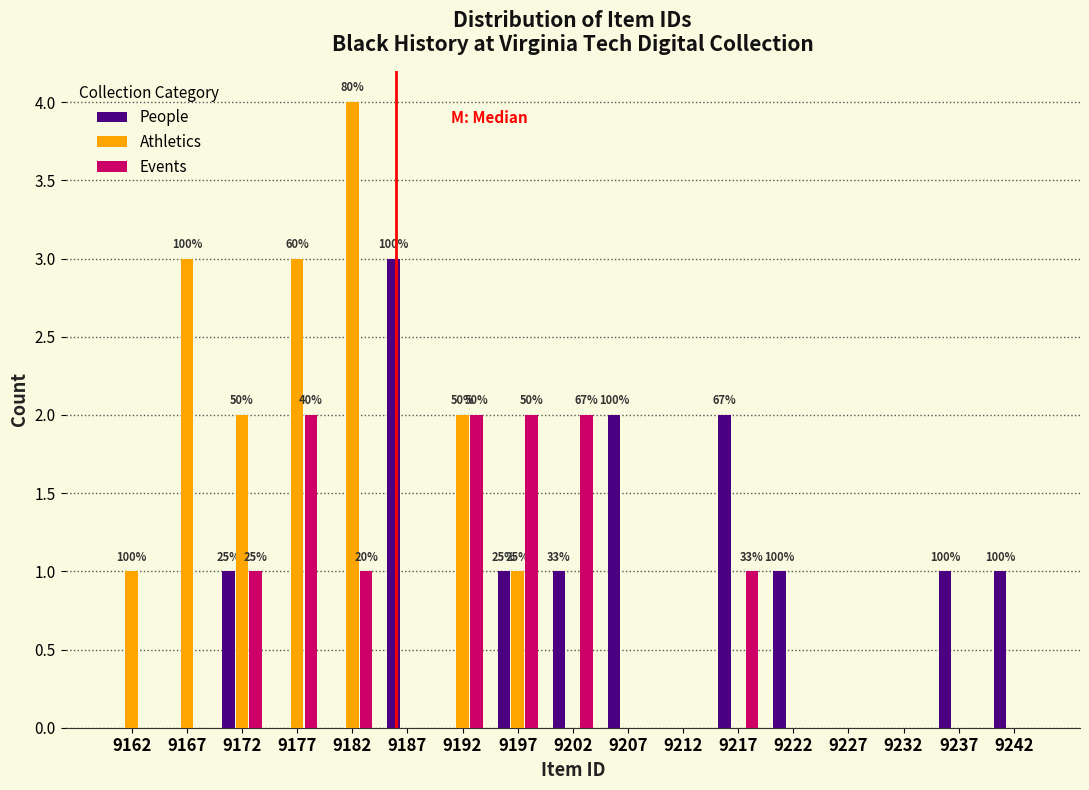

In the People series, which range on the x-axis has the tallest bar?

9185 to 9190